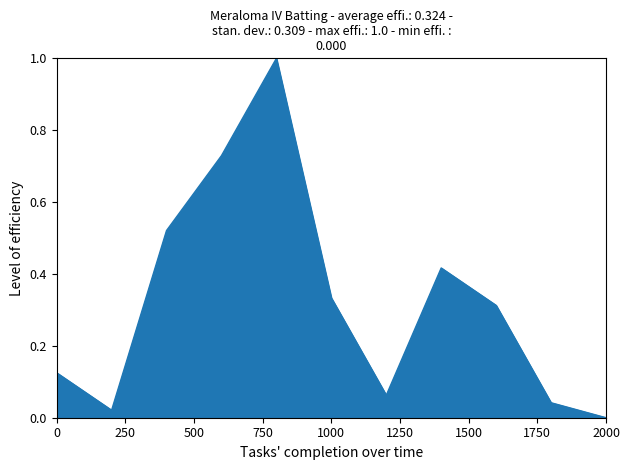

What is the sum of all values?

3.6